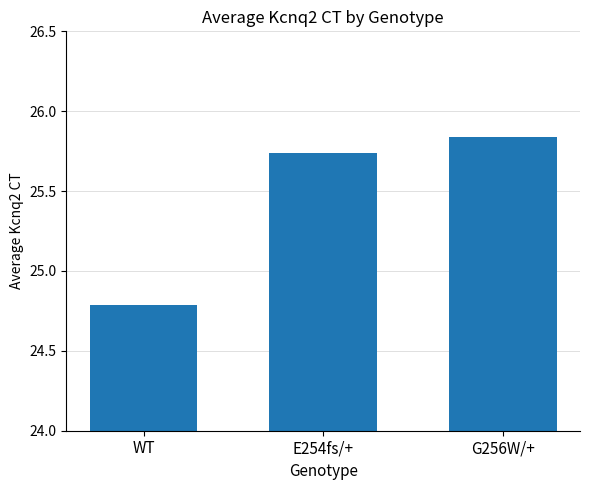

What is the difference between the maximum and minimum values?

1.0